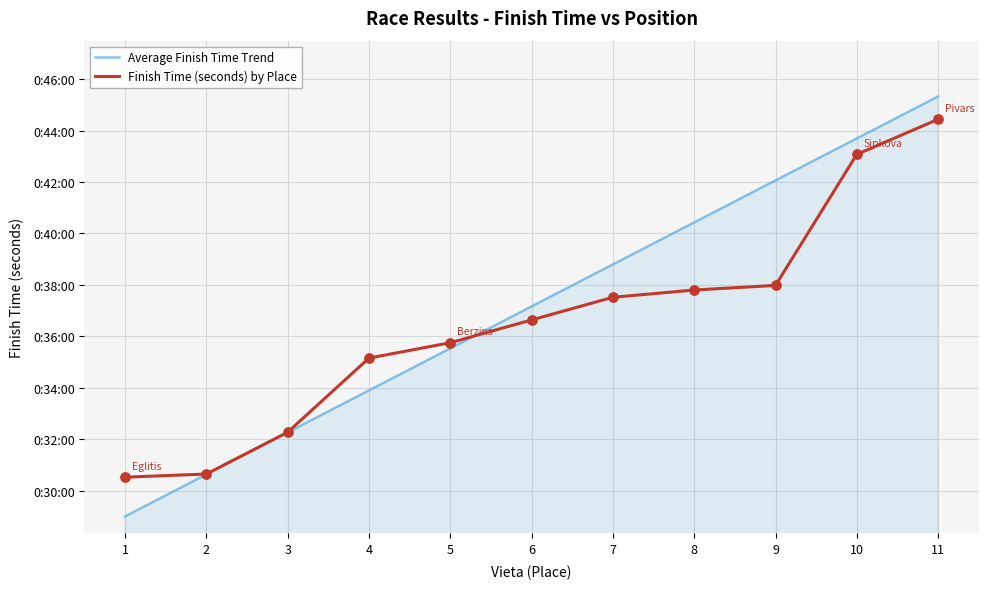

What are all the series names shown in the legend?

Average Finish Time Trend, Finish Time (seconds) by Place